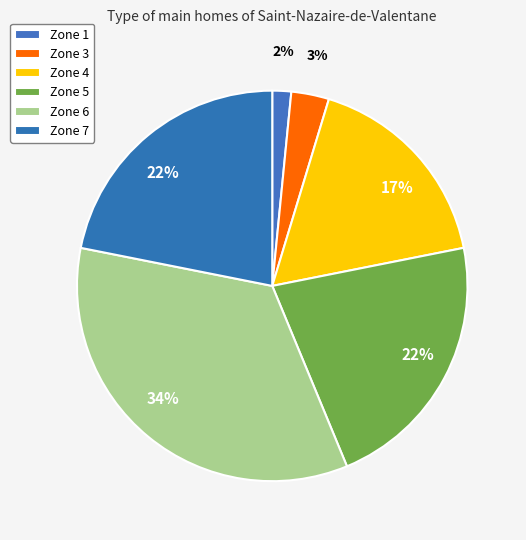

How many segments does this pie chart have?

6